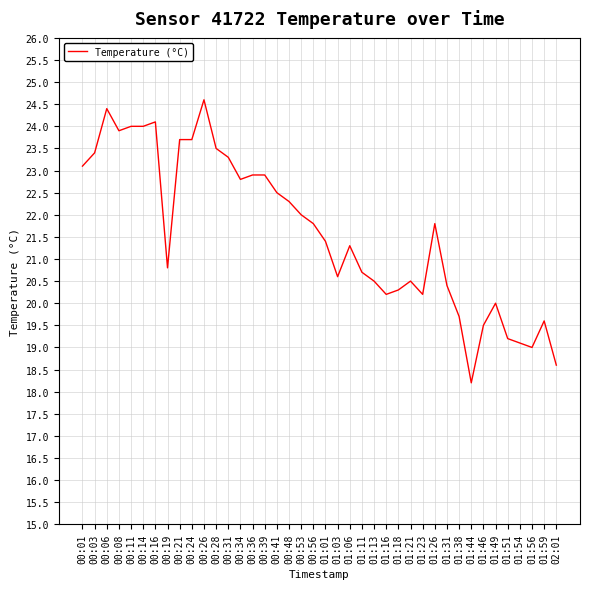

What is the approximate value at 00:19?

20.8